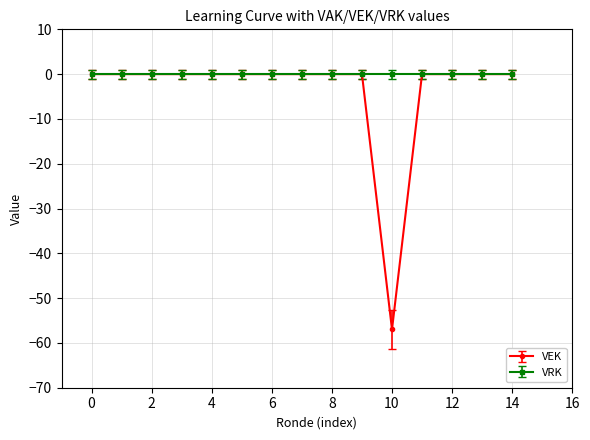

Reading left to right, what are all the values shown in this chart?

VEK: 0	0	0	0	0	0	0	0	0	0	-57	0	0	0	0
VRK: 0	0	0	0	0	0	0	0	0	0	0	0	0	0	0